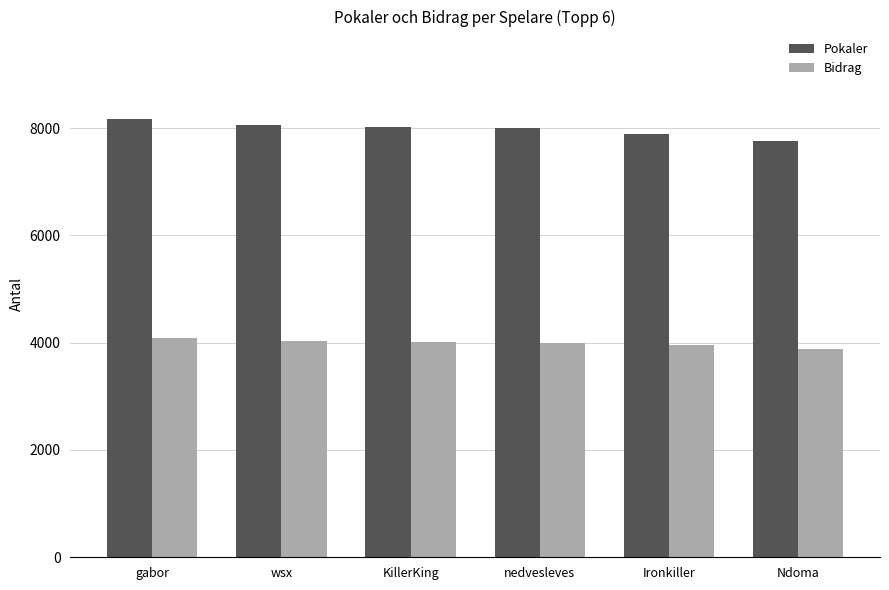

What is the smallest value displayed?

3877